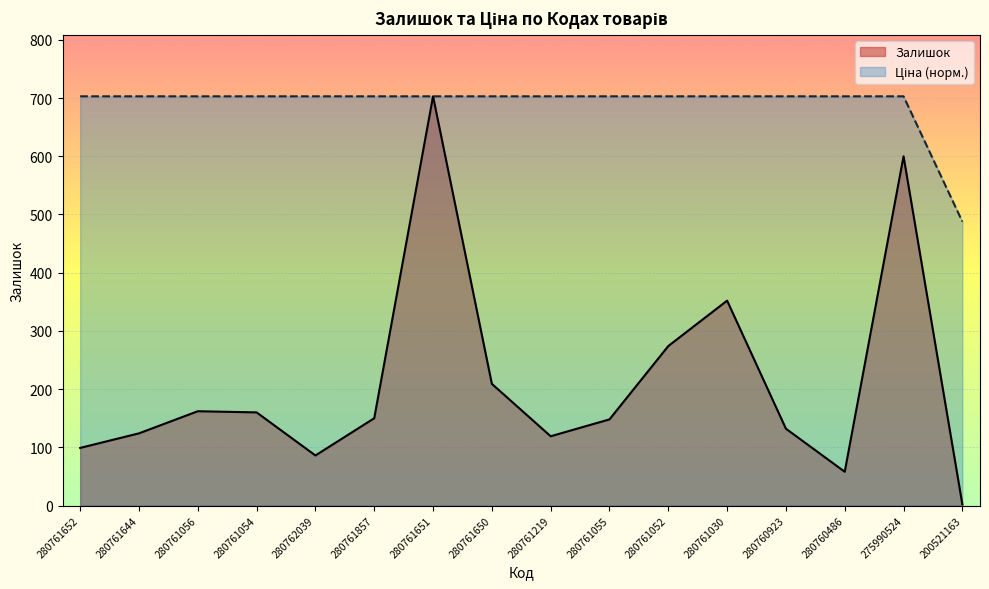

At which label is Ціна closest to 595?

200521163